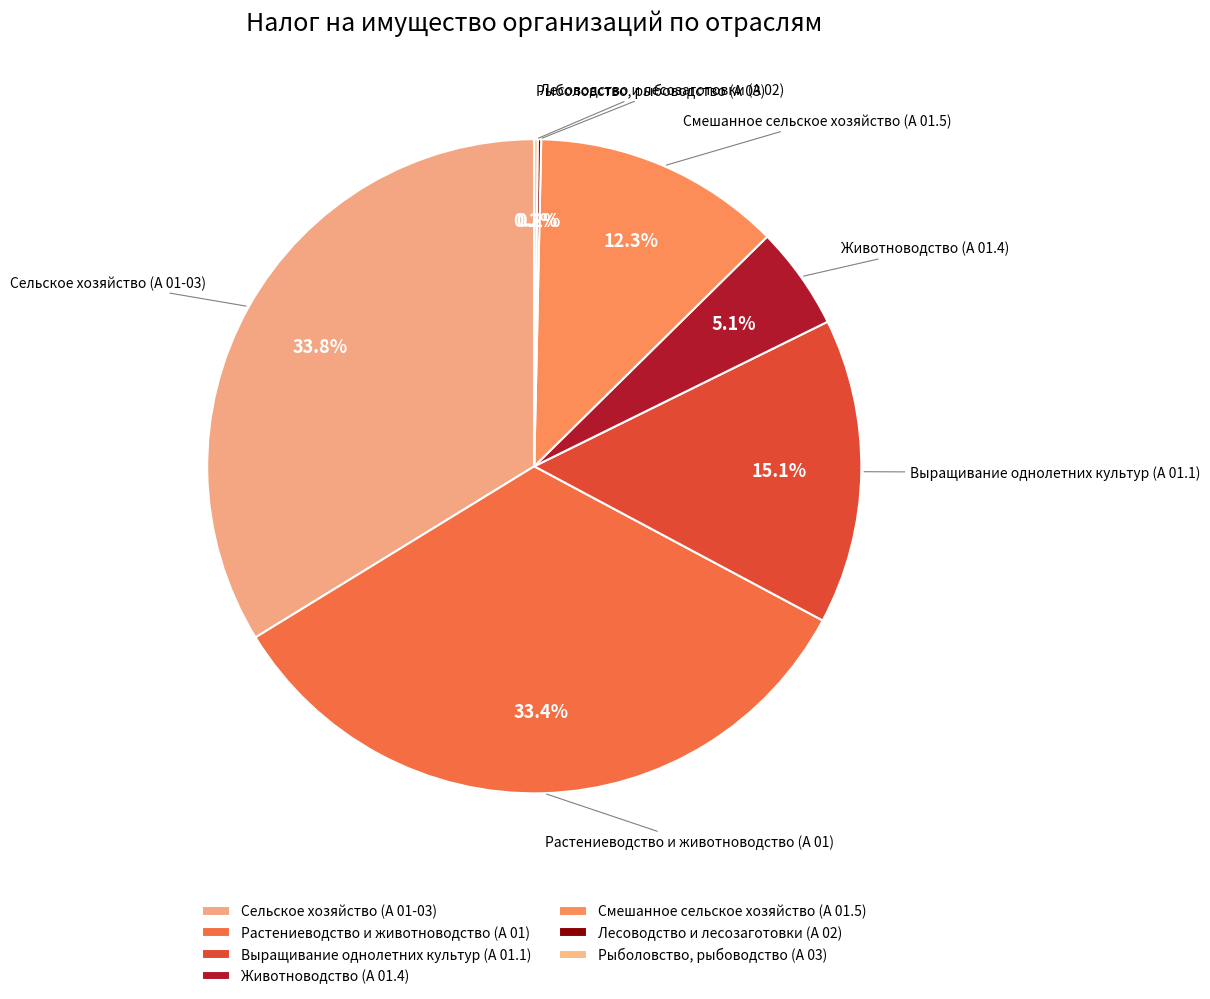

Does Смешанное сельское хозяйство (А 01.5) represent more than half of the total?

No